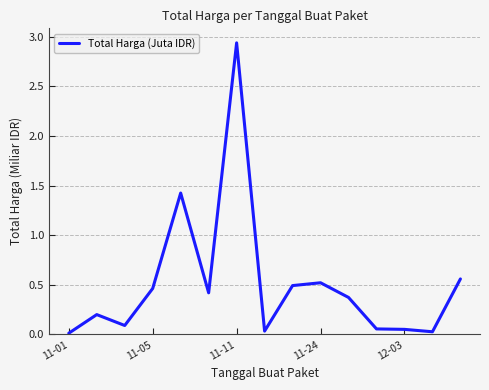

What is the maximum value shown in the chart?

2.9